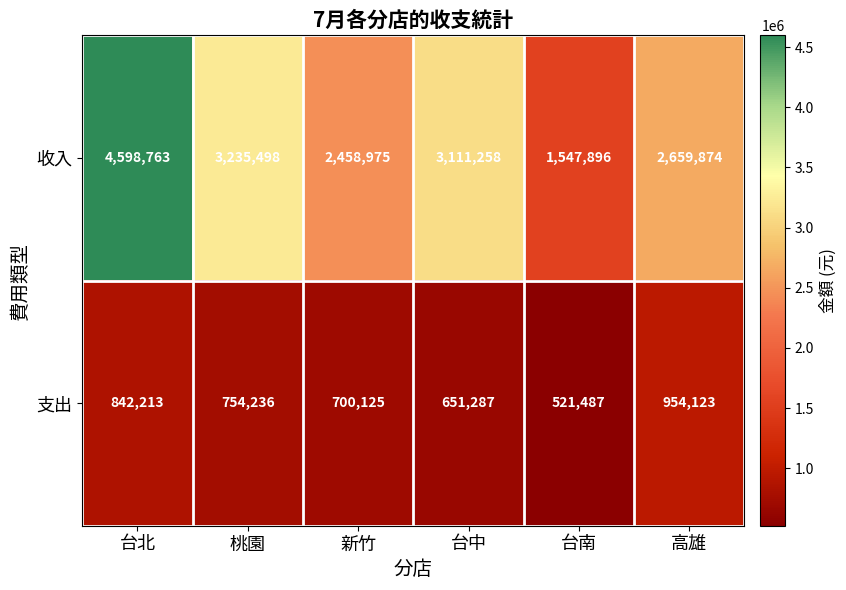

List the series in order of their overall mean, highest first.

收入, 支出